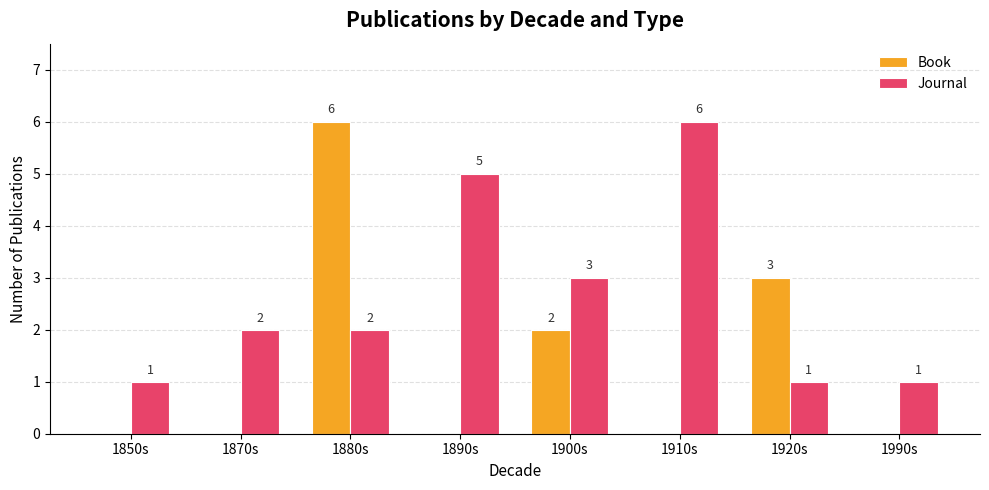

The value of Book at 1890s is -3. True or false?

False